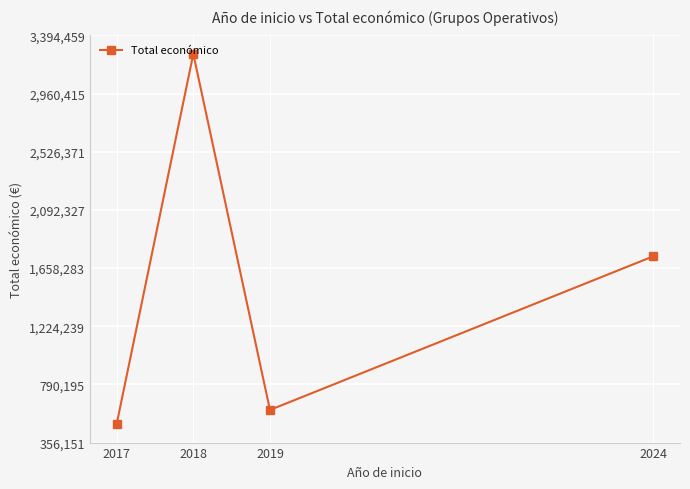

How many lines are shown in the chart?

1